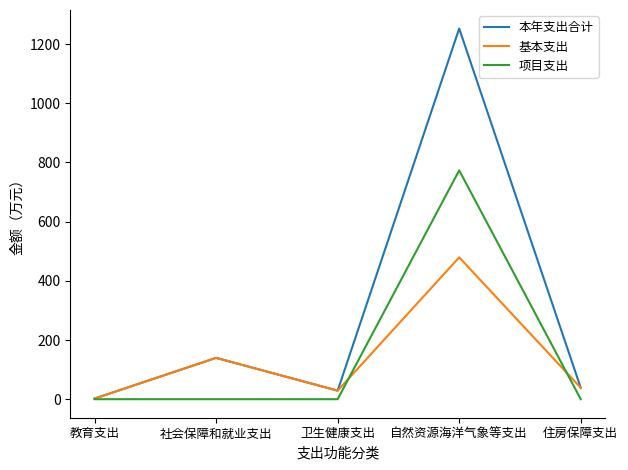

How many values in the 基本支出 series are below 38?

2